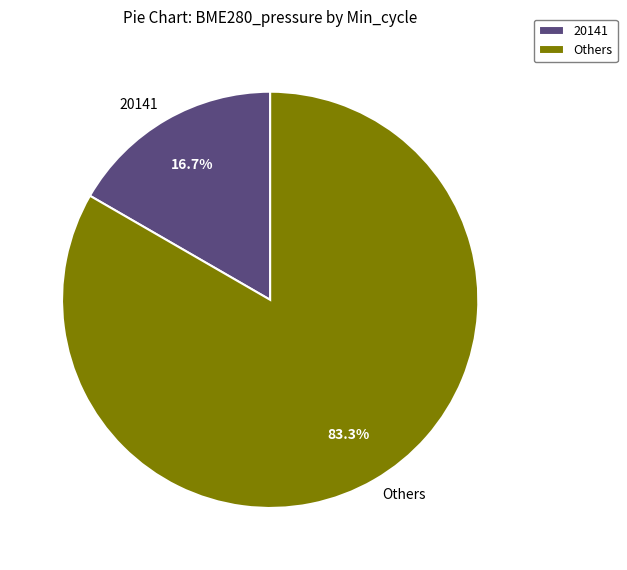

Is there a majority slice in this chart?

Yes